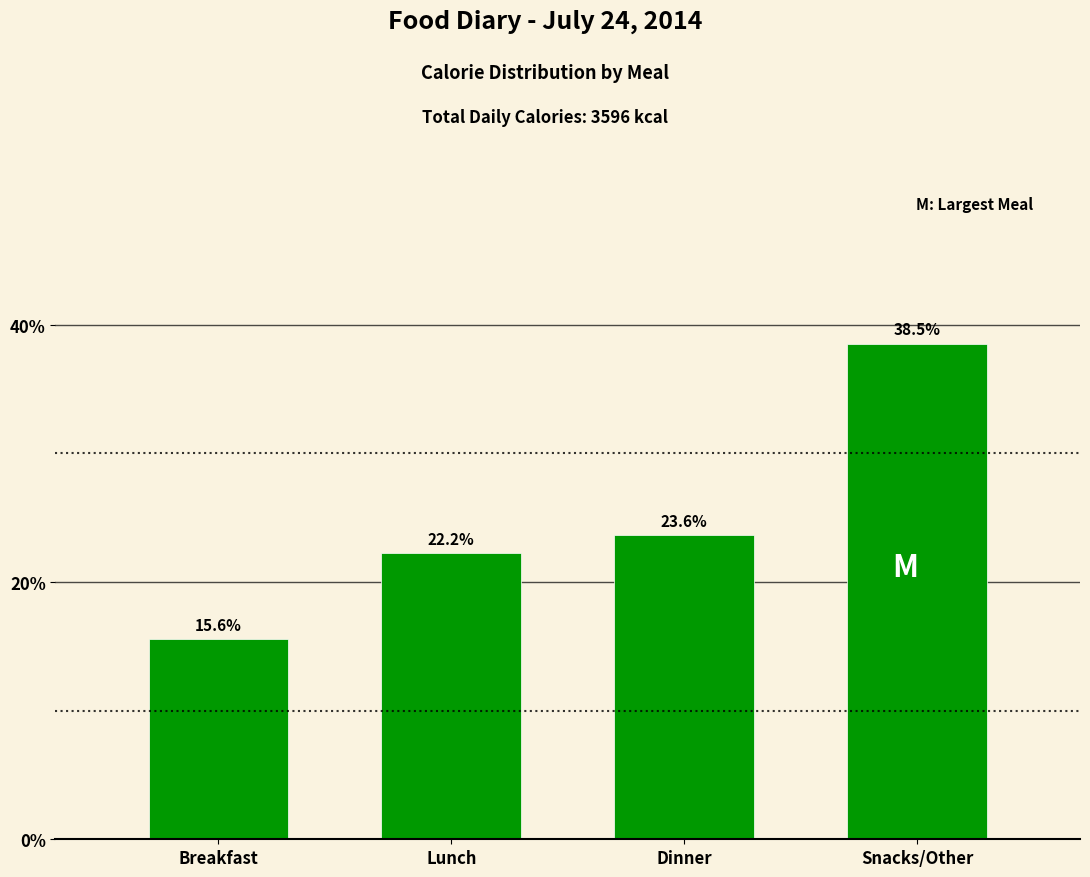

Reading left to right, list all the values displayed in this chart.

15.6	22.2	23.6	38.5